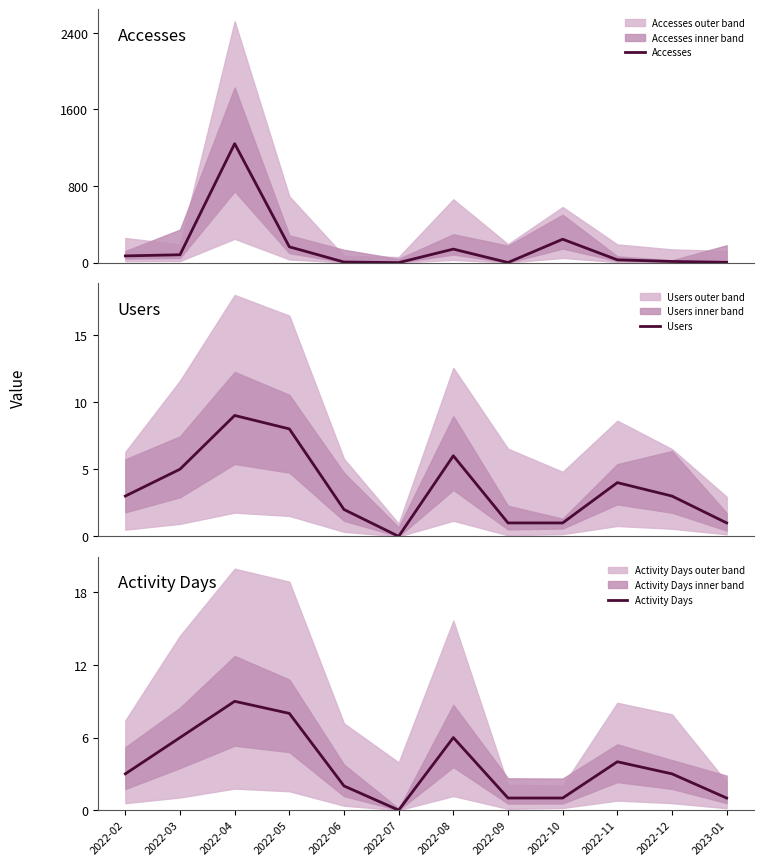

What is the total value across all series at 2022-08?

153